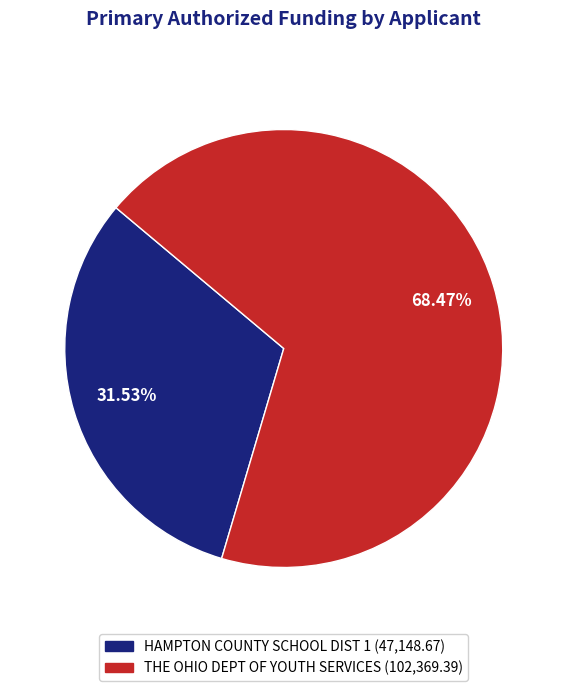

Is there any slice that represents more than half of the pie?

Yes